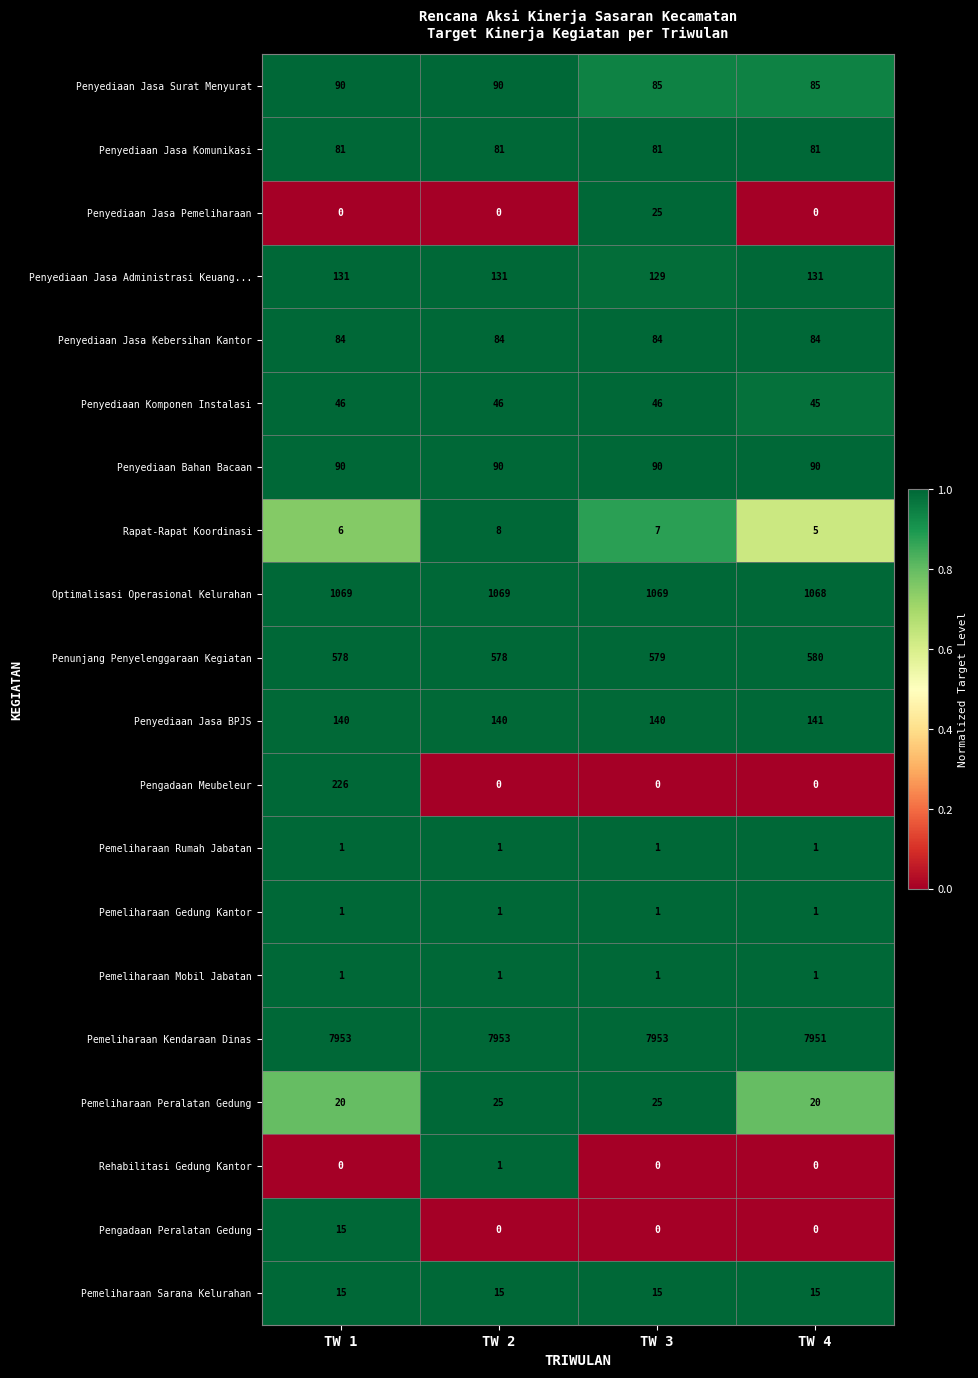

True or false: Pemeliharaan Rumah Jabatan has a value of 1 at TW 3.

True